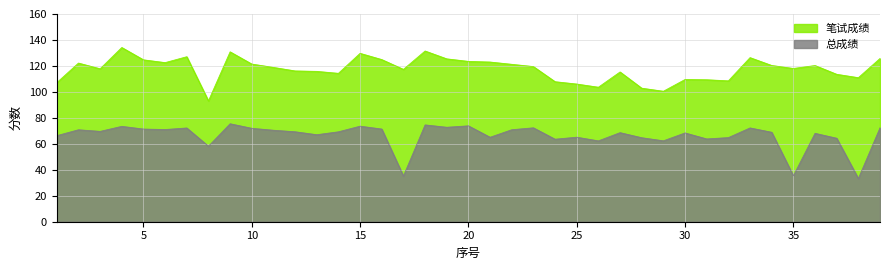

At which category does 总成绩 reach its first local peak?

2